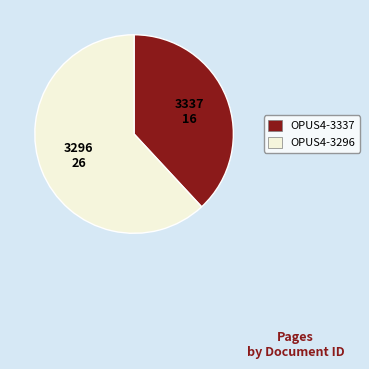

The OPUS4-3296 slice represents 62% of the pie. True or false?

True